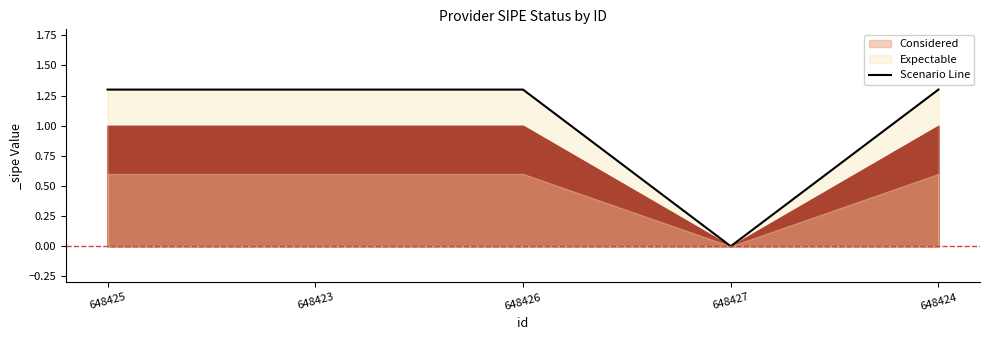

What is the difference between the maximum and minimum values?

1.3